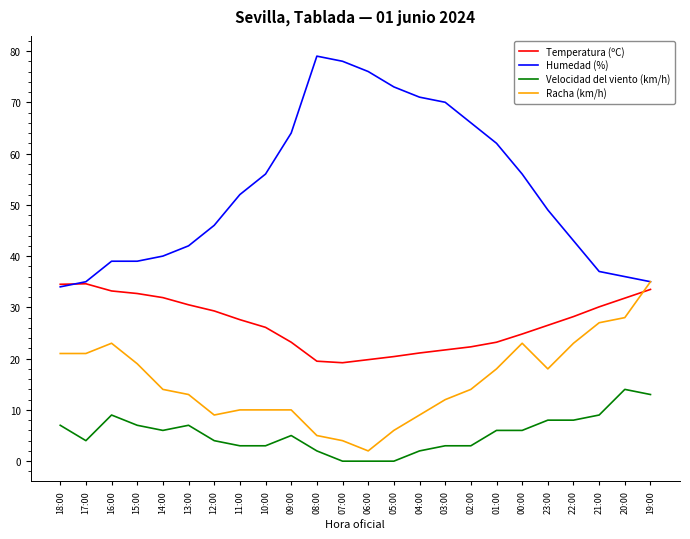

What are all the series names shown in the legend?

Temperatura (ºC), Humedad (%), Velocidad del viento (km/h), Racha (km/h)